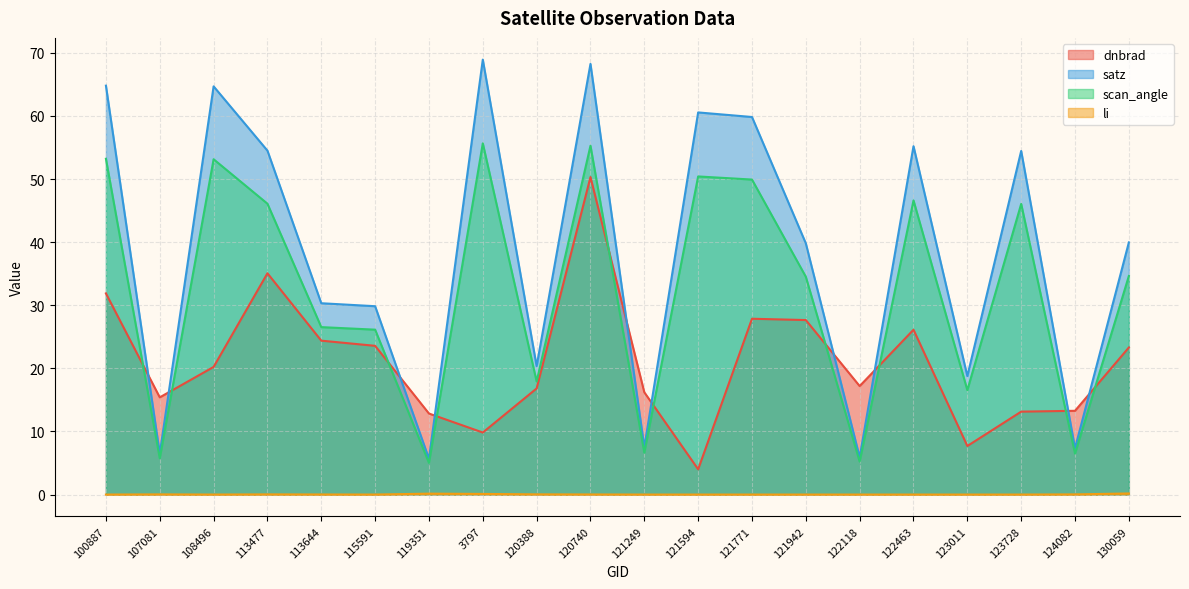

Which series has the largest range (max minus min)?

satz